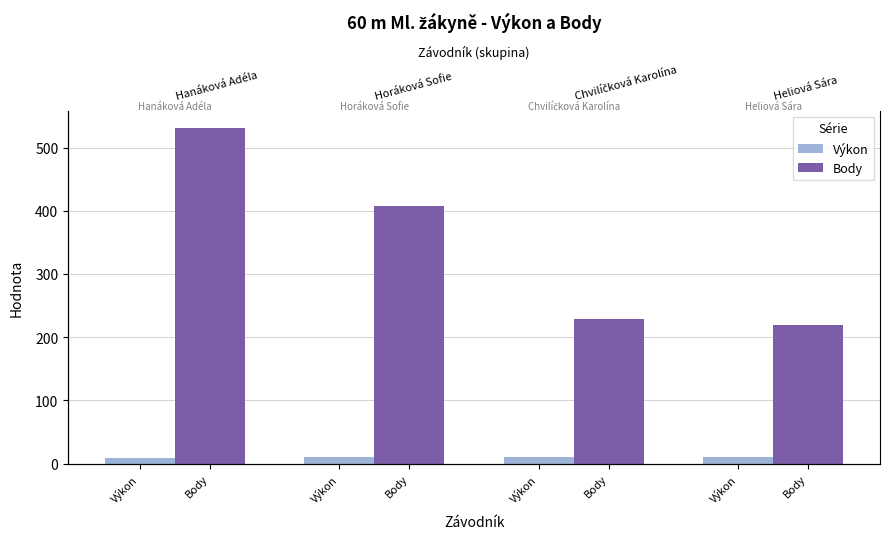

Between Výkon and Body, which series saw the biggest shift?

Body